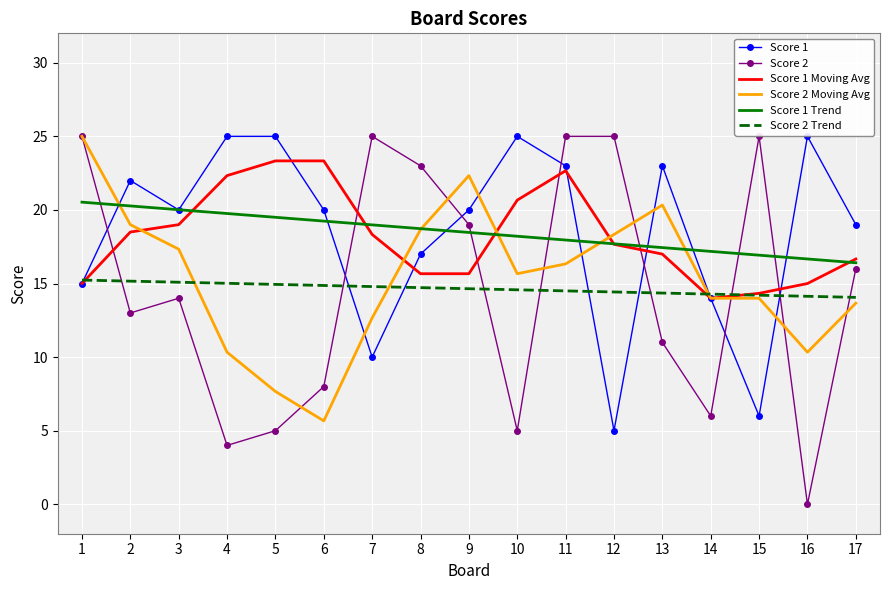

The Score 1 Trend series shows 18.2 at 10. True or false?

True